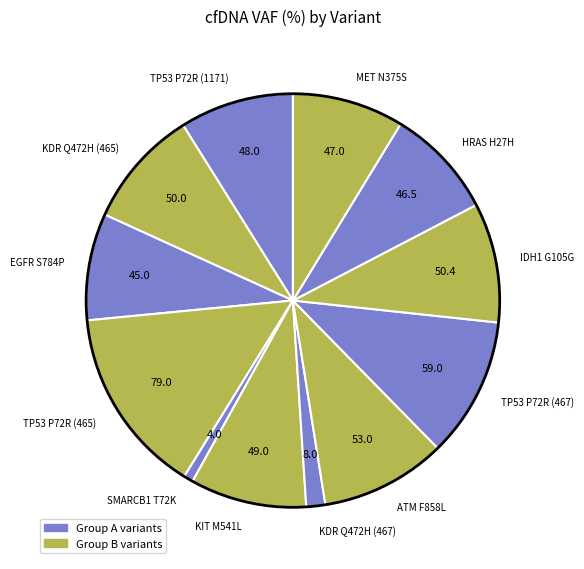

Is the sum of ATM F858L and IDH1 G105G greater than half?

No